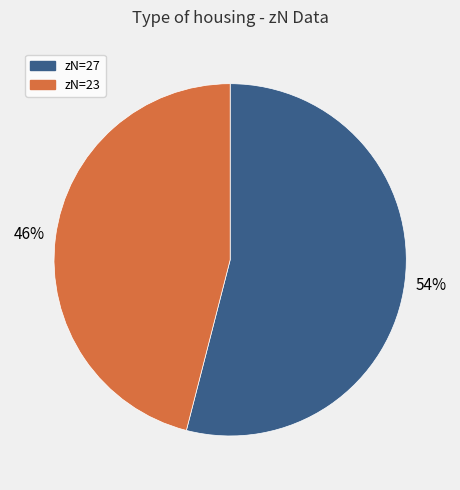

Which slice is the smallest?

zN=23